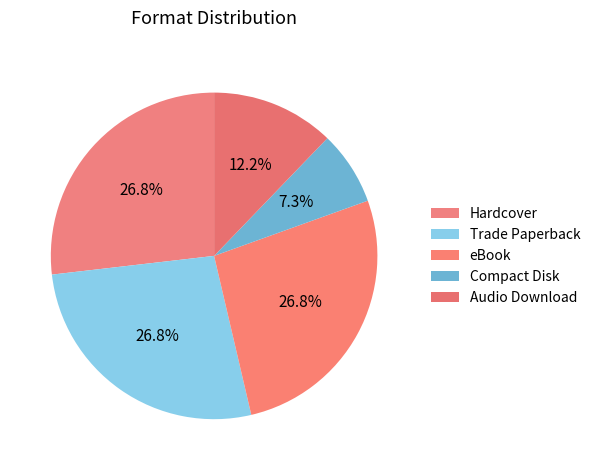

Count the number of slices in the pie.

5